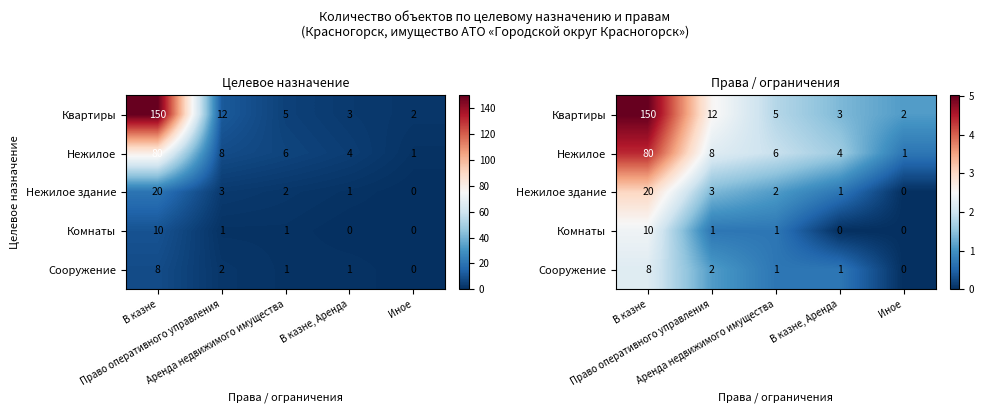

List the series in order of their peak value, highest first.

Квартиры, Нежилое, Нежилое здание, Комнаты, Сооружение